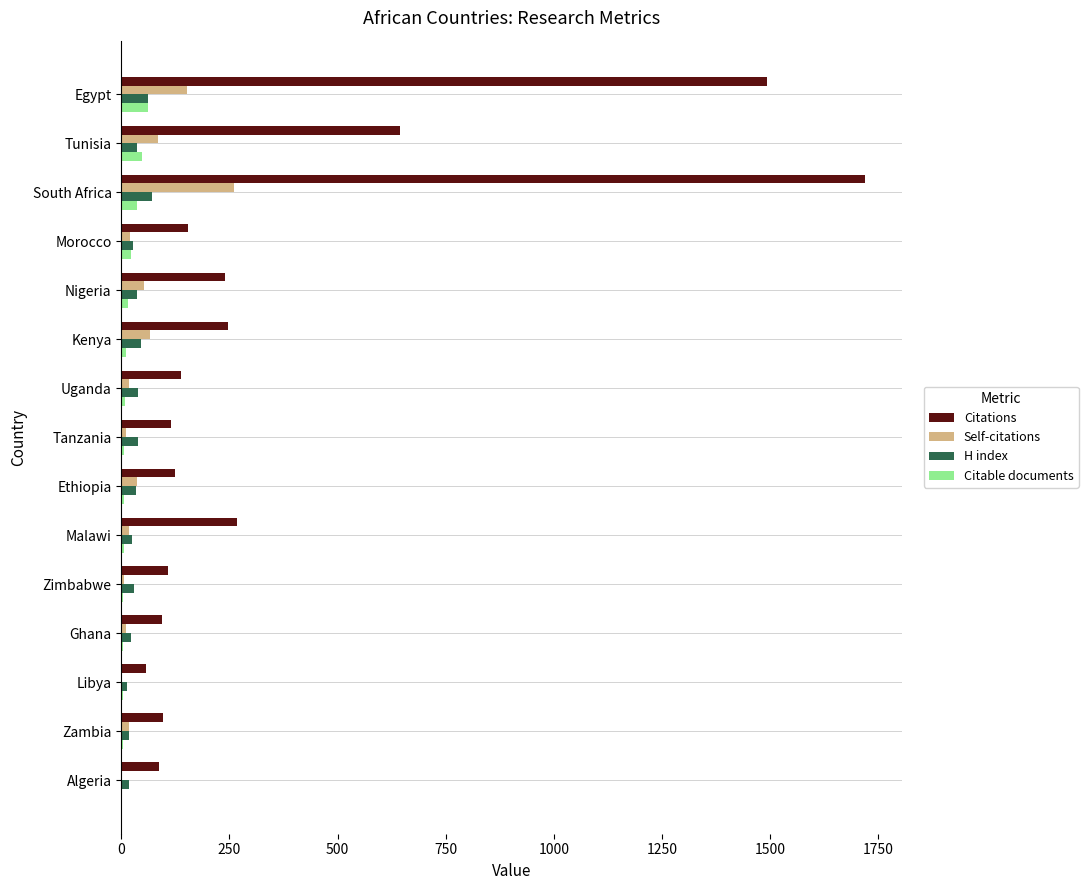

What is the sum of all Citable documents values?

240